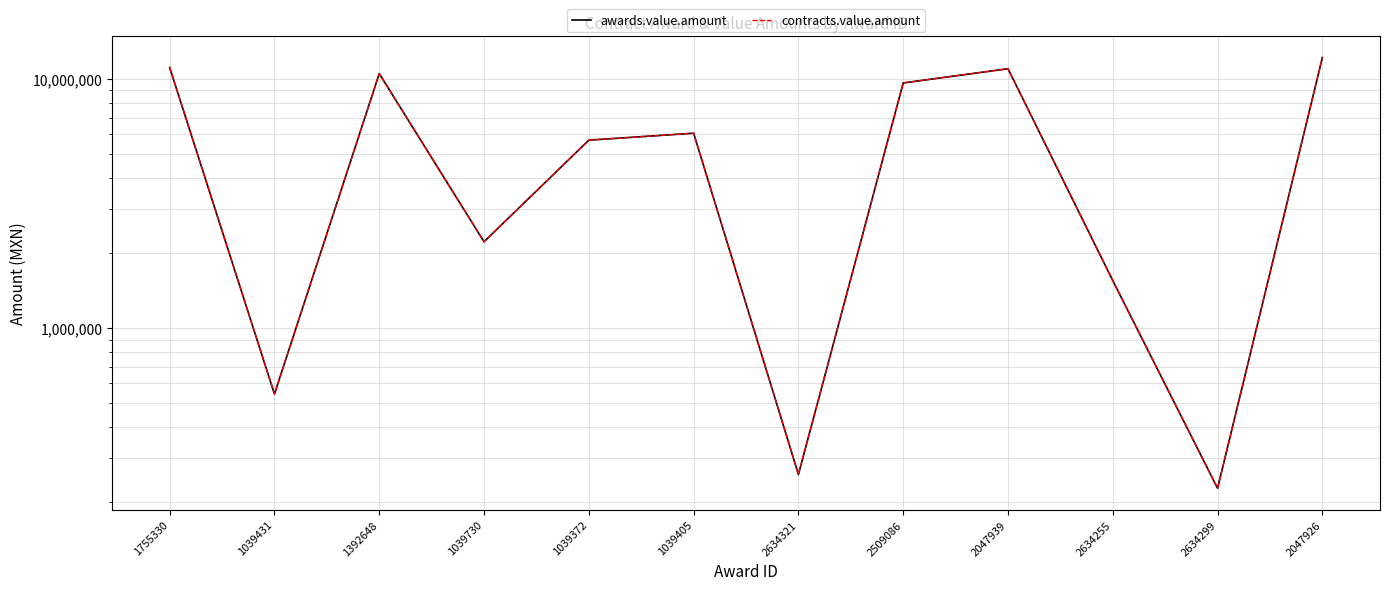

Is this an area chart (filled region under the line)?

No